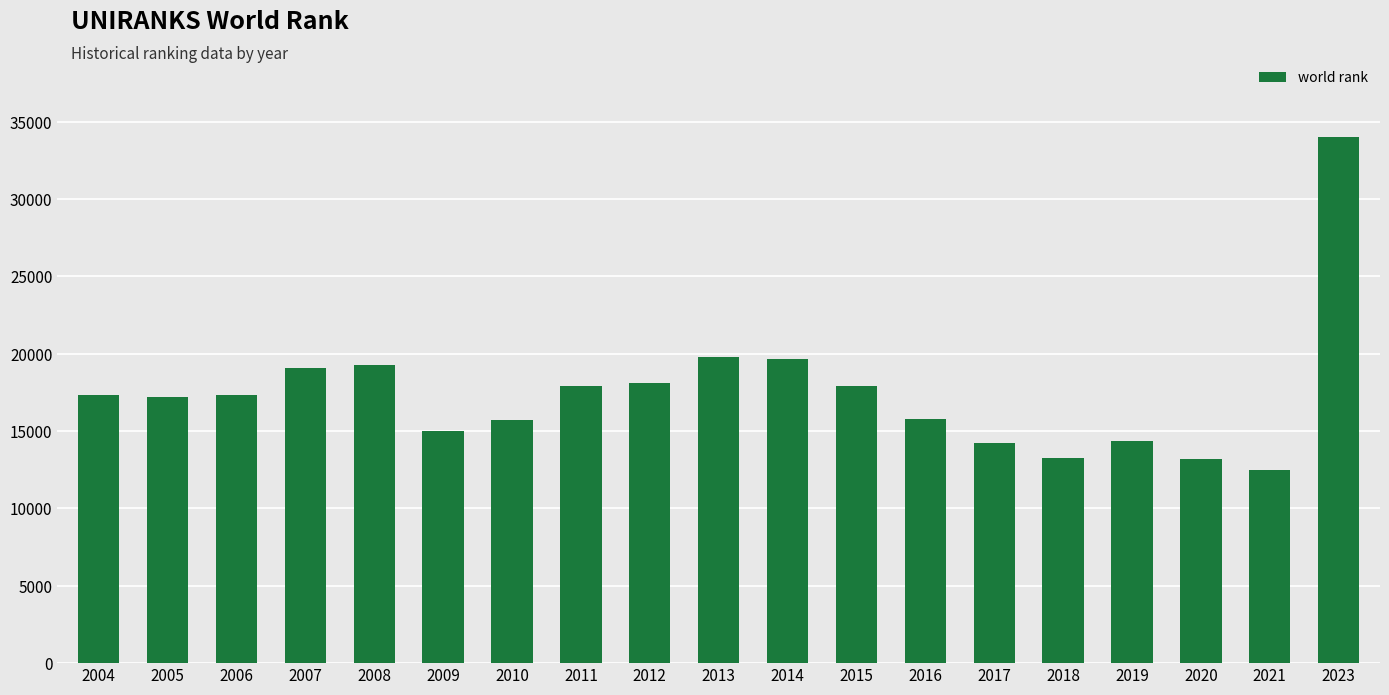

What is the difference between the maximum and minimum values?

21509